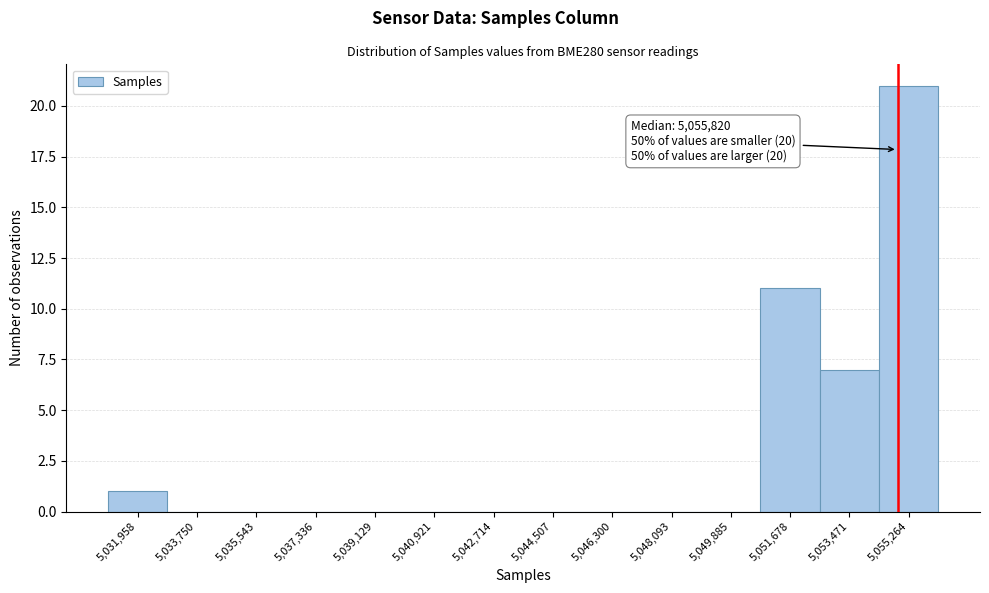

Reading left to right, list all the values displayed in this chart.

5,031,958=1	5,033,750=0	5,035,543=0	5,037,336=0	5,039,129=0	5,040,921=0	5,042,714=0	5,044,507=0	5,046,300=0	5,048,093=0	5,049,885=0	5,051,678=11	5,053,471=7	5,055,264=21